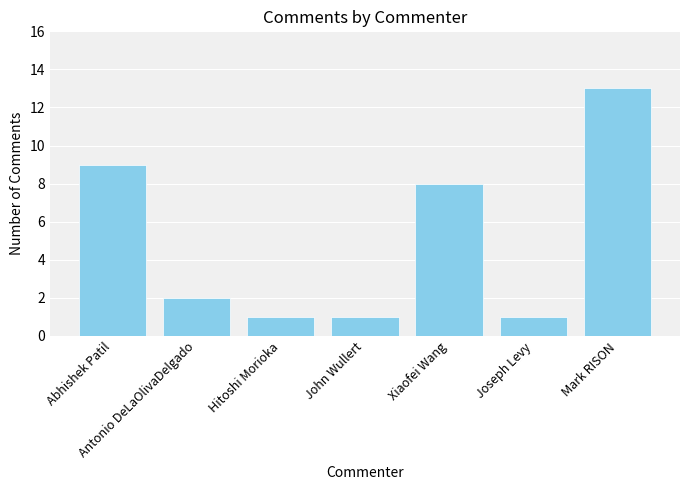

Reading left to right, transcribe all the data shown in this chart.

9	2	1	1	8	1	13